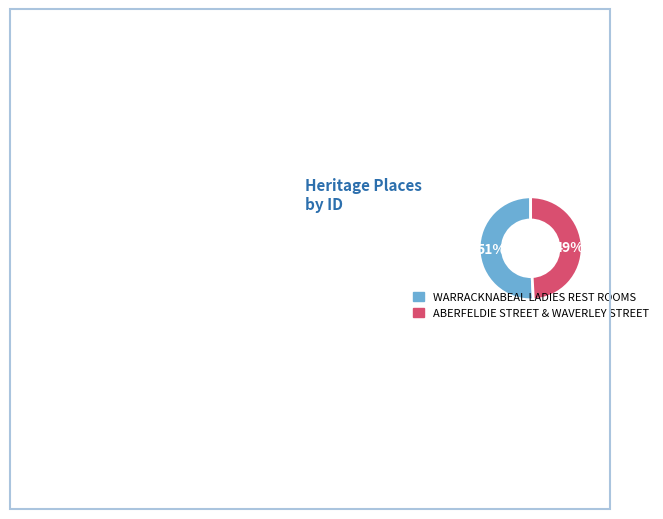

Combined, do WARRACKNABEAL LADIES REST ROOMS and ABERFELDIE STREET & WAVERLEY STREET account for over 50%?

Yes